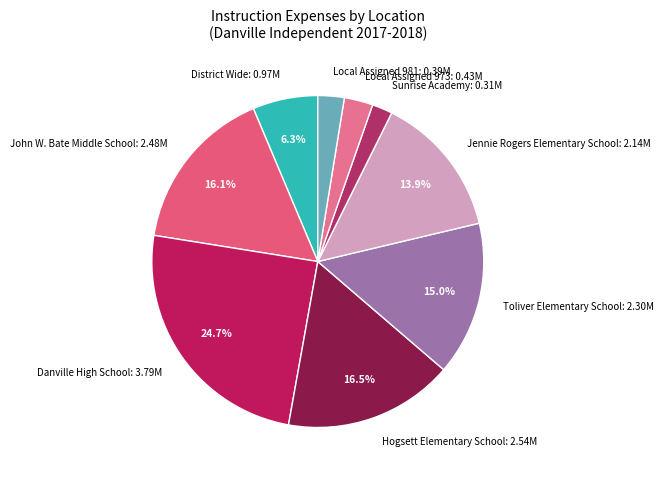

Between Danville High School: 3.79M and Sunrise Academy: 0.31M, which is larger?

Danville High School: 3.79M